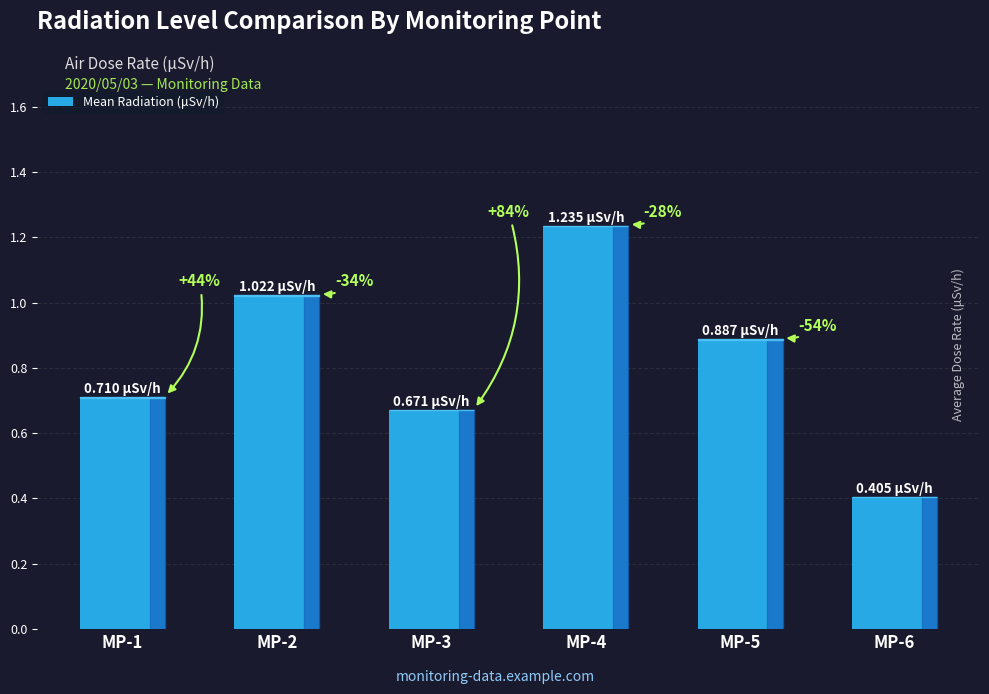

How many bars are there in total?

6